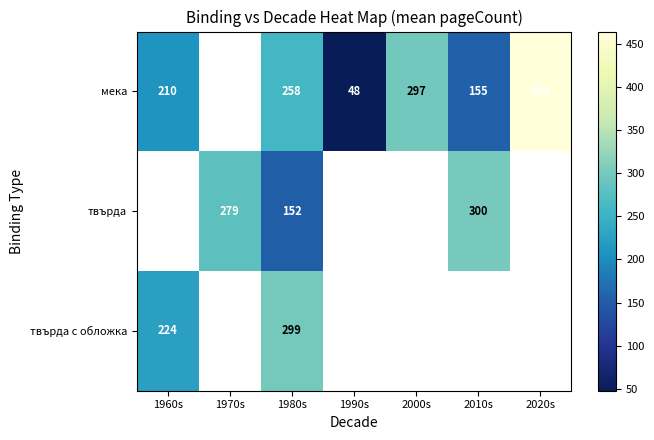

True or false: мека has a value of 258.0 at 1980s.

True